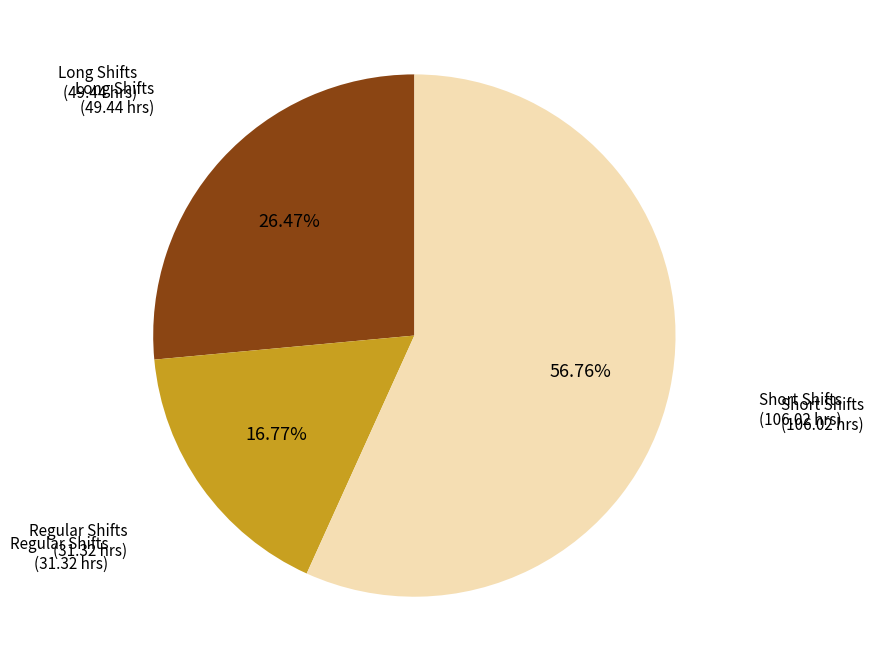

Is there a majority slice in this chart?

Yes